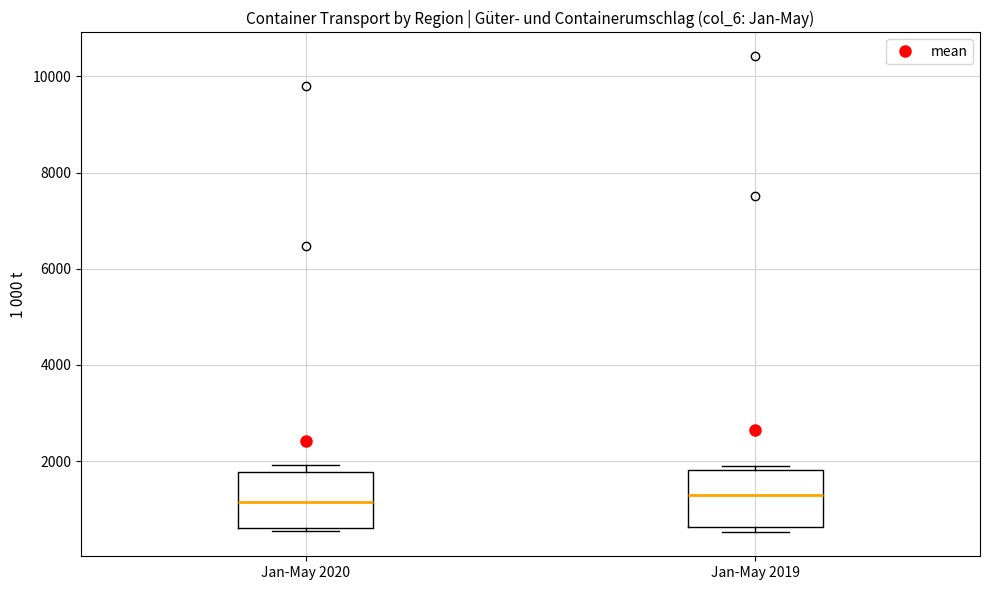

Reading left to right, read every box against the y-axis: the position of its median line, the range the box covers, and the ends of its whiskers. The values are not printed on the chart, so give them approximately, as read against the axis.

Jan-May 2020: median 1200, box 600 to 1800, whiskers 600 (just below the box's lower edge) to 2000
Jan-May 2019: median 1200, box 600 to 1800, whiskers 600 (just below the box's lower edge) to 1800 (just above the box's upper edge)